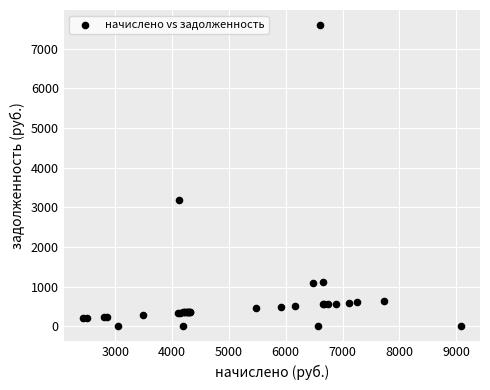

What Y value in the scatter plot is closest to 3797?

3173.2